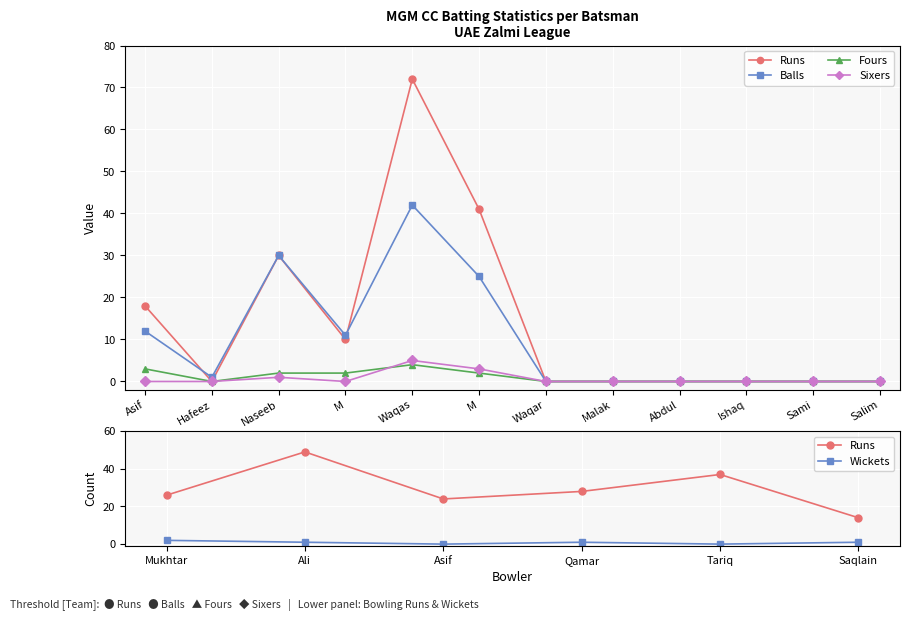

True or false: Sixers has more than 1 points higher than both neighbors.

True